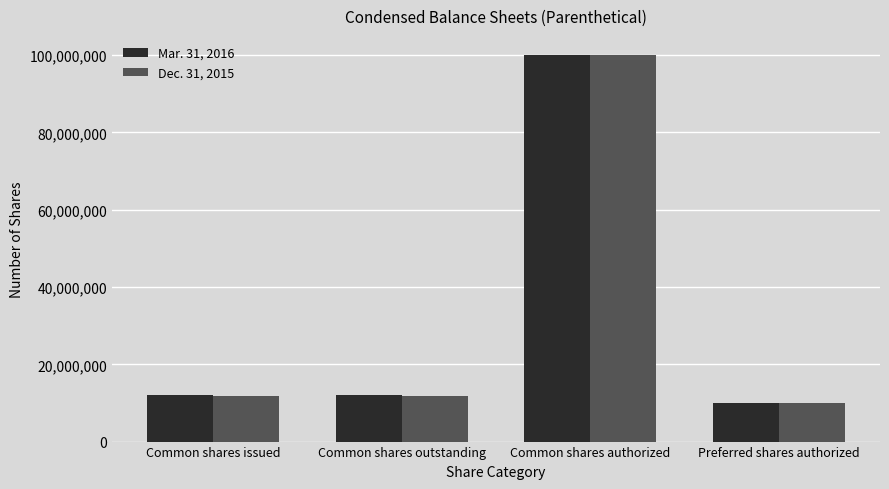

Rank the series by their average value, from lowest to highest.

Dec. 31, 2015, Mar. 31, 2016